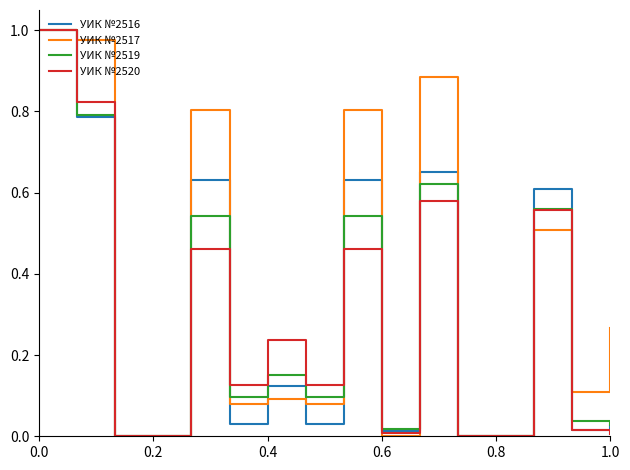

Which series has the largest total across all categories?

УИК №2517